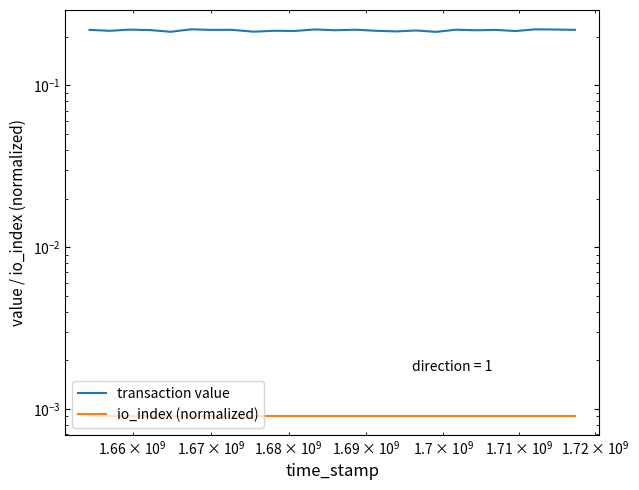

Which series has the largest total across all categories?

transaction value